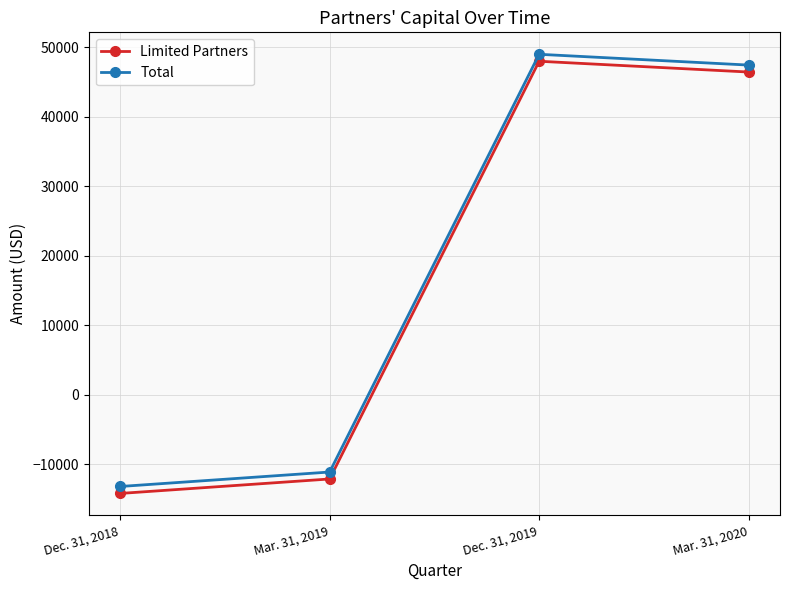

The value of Limited Partners at Dec. 31, 2018 is -14179. True or false?

True